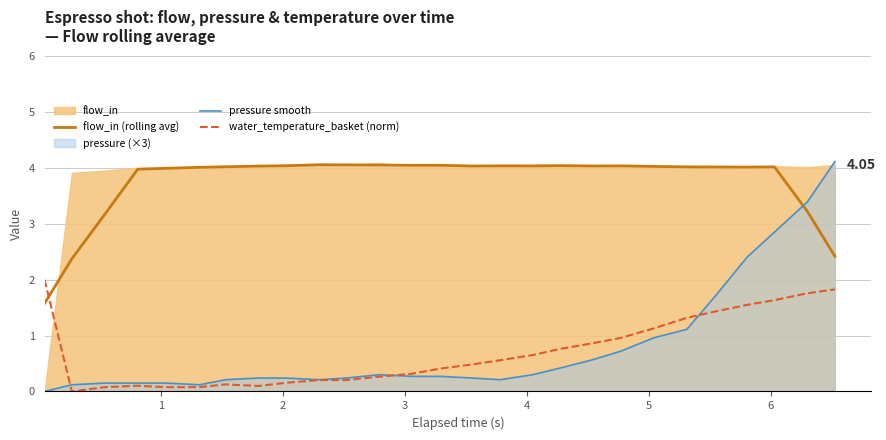

How many intersections are there between flow_in (rolling avg) and pressure smooth?

1